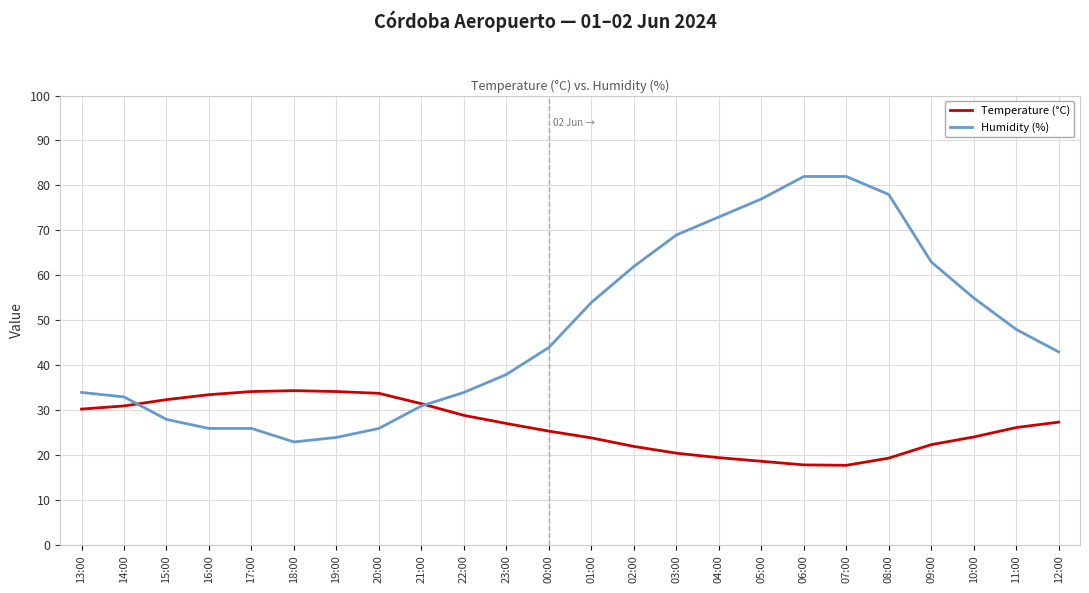

How many categories are shown in the chart?

24